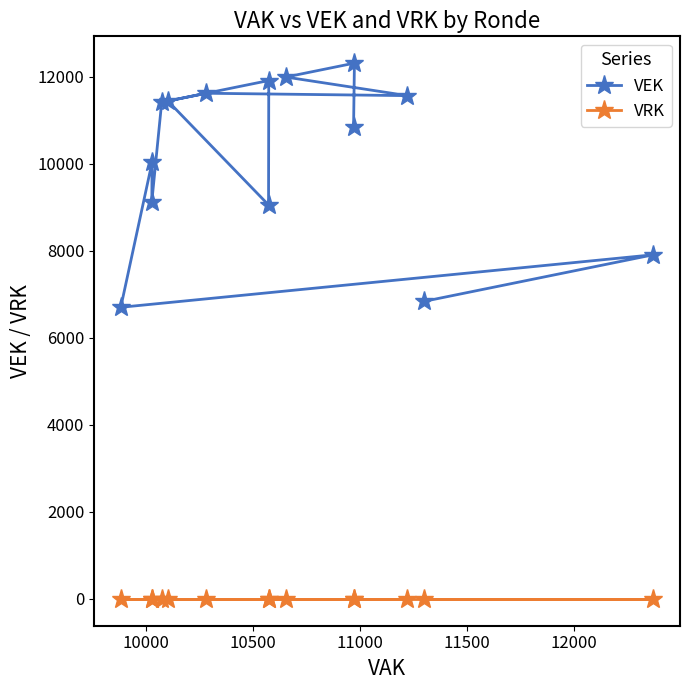

How many interior local peaks does the VEK series have?

5